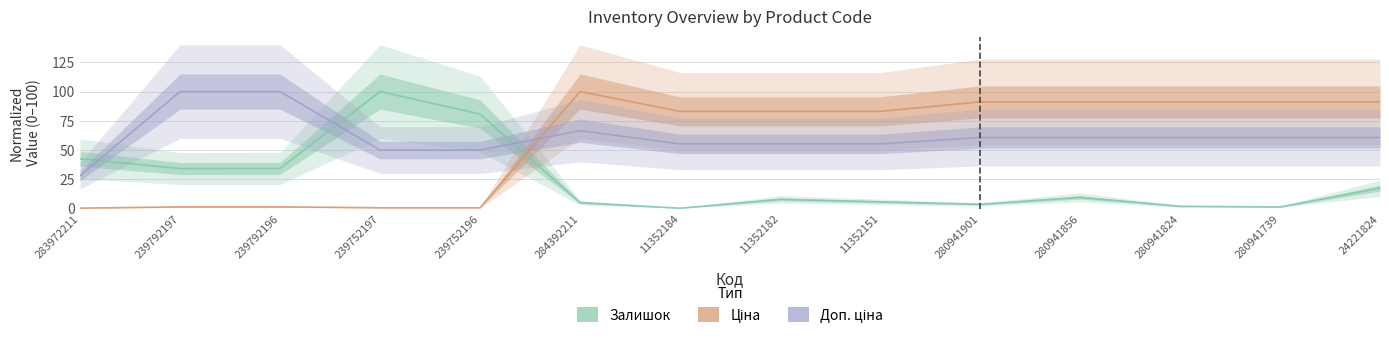

What position from the right is 283972211?

14